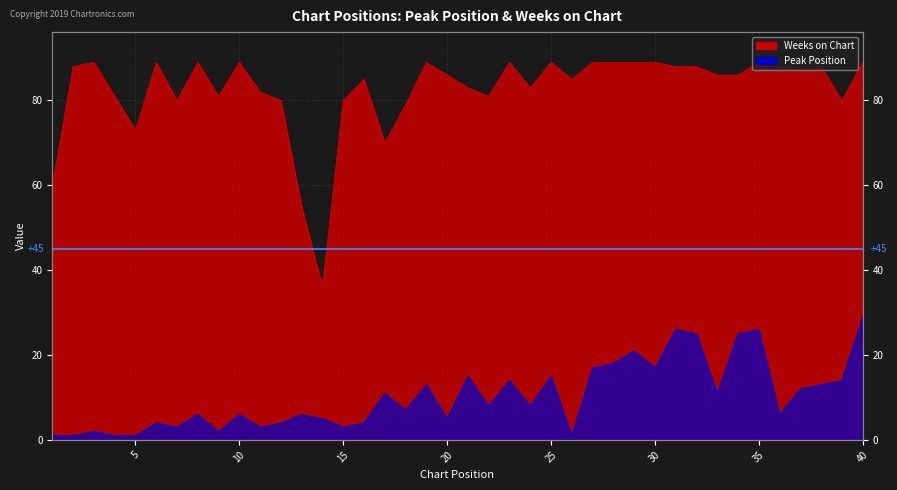

What are all the series names shown in the legend?

Peak Position, Weeks on Chart